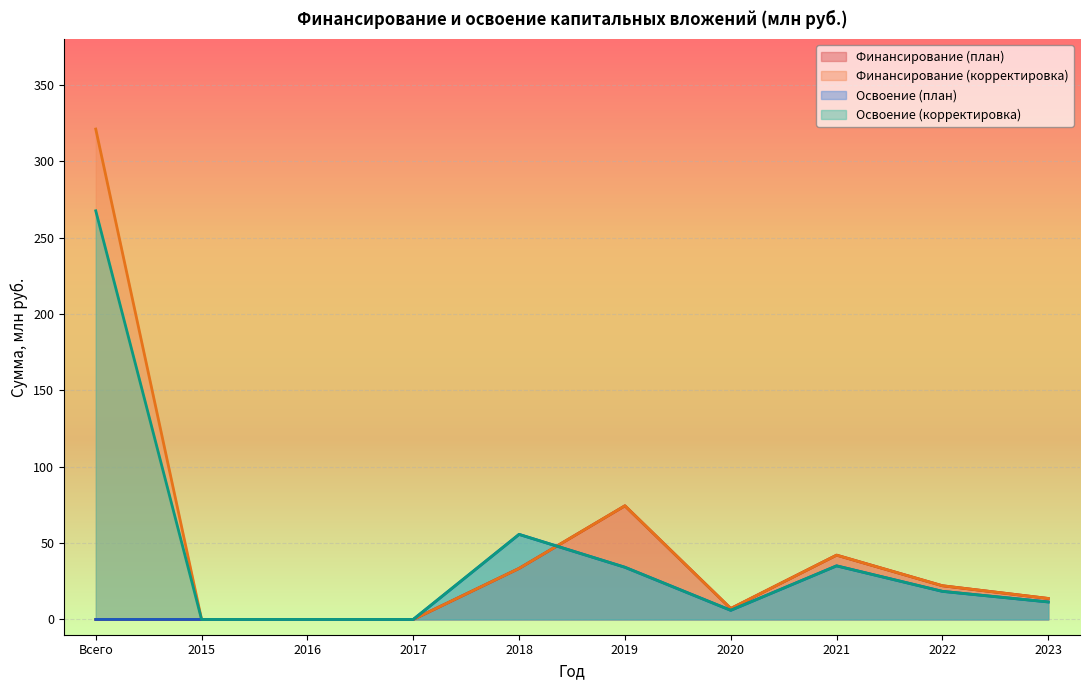

Which category has the lowest value in the Освоение (корректировка) series?

2015